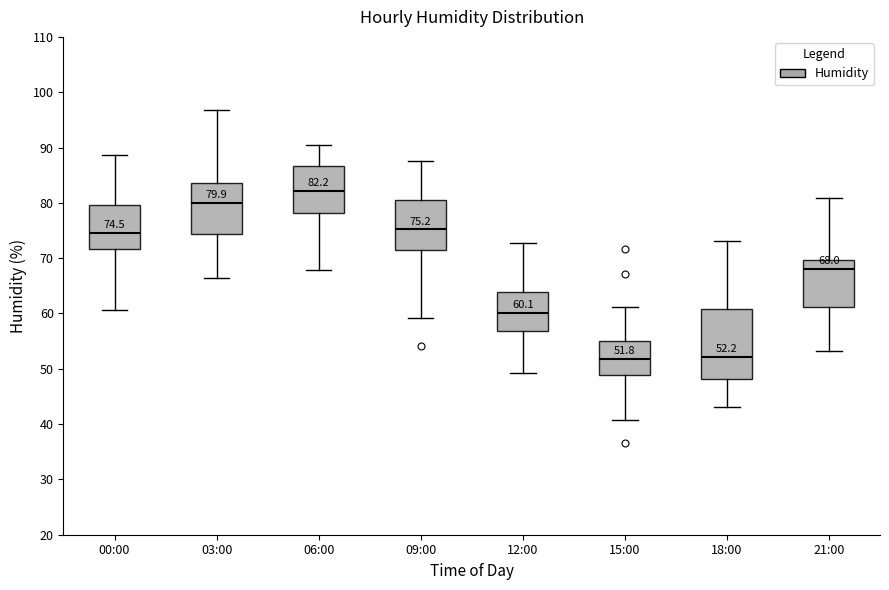

Comparing the boxes themselves (not the whiskers), which one is the tallest?

18:00